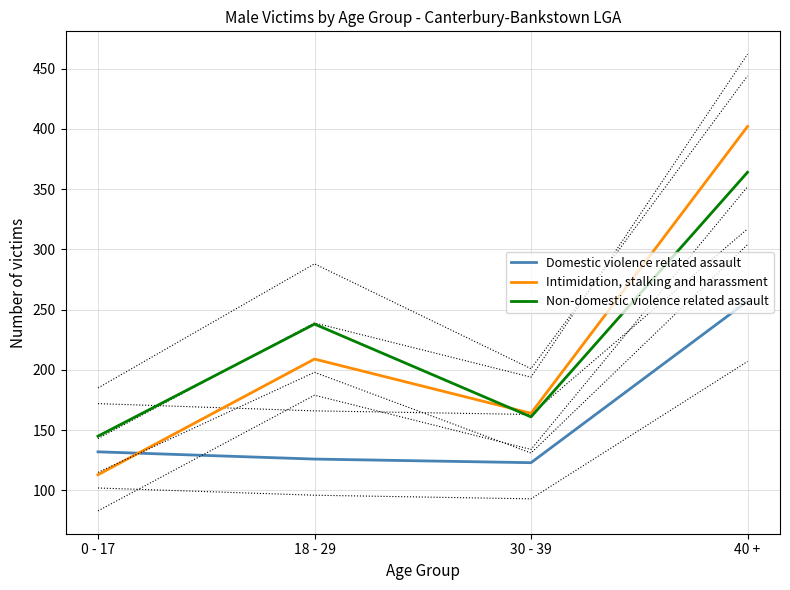

What are all the series names shown in the legend?

Domestic violence related assault, Intimidation, stalking and harassment, Non-domestic violence related assault